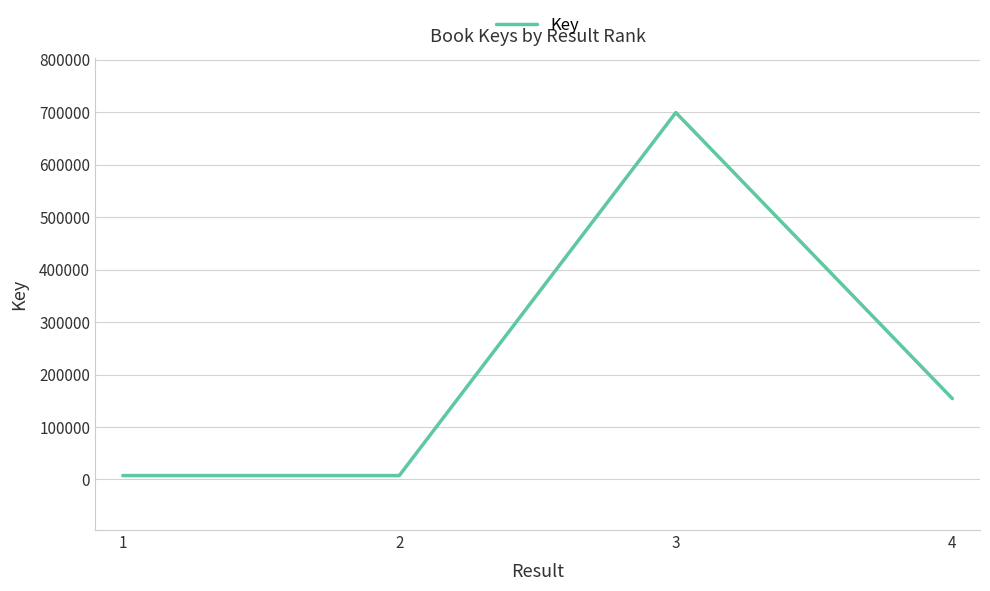

Is this an area chart (filled region under the line)?

No